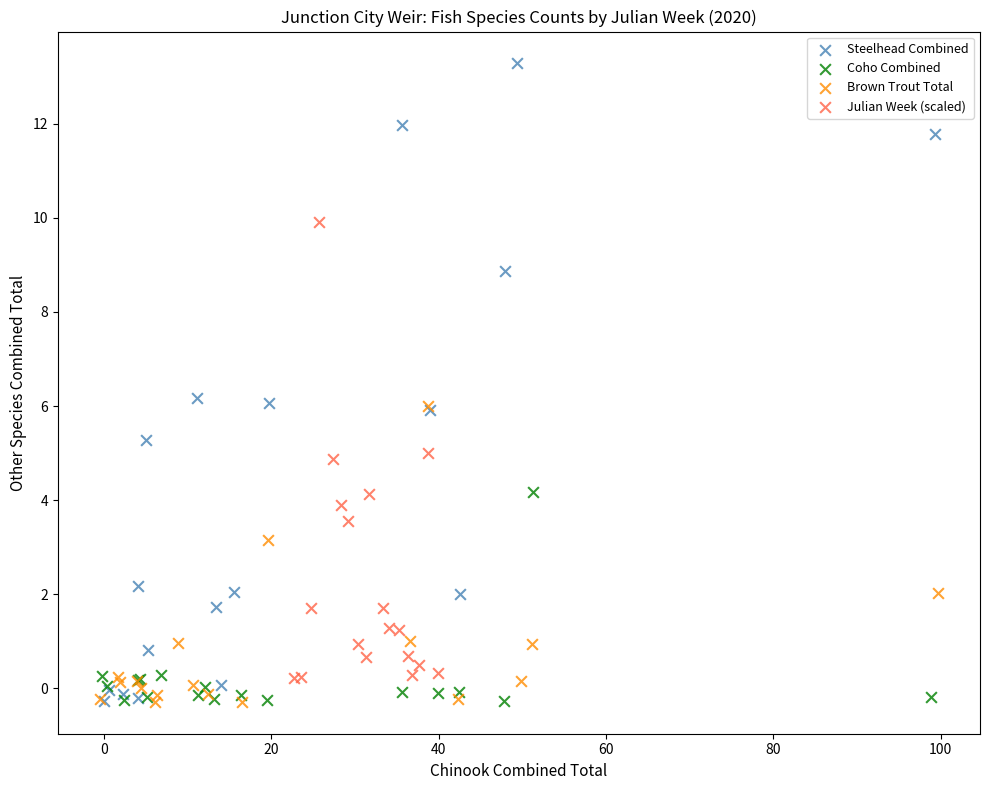

Which series contains the highest Y value?

Steelhead Combined